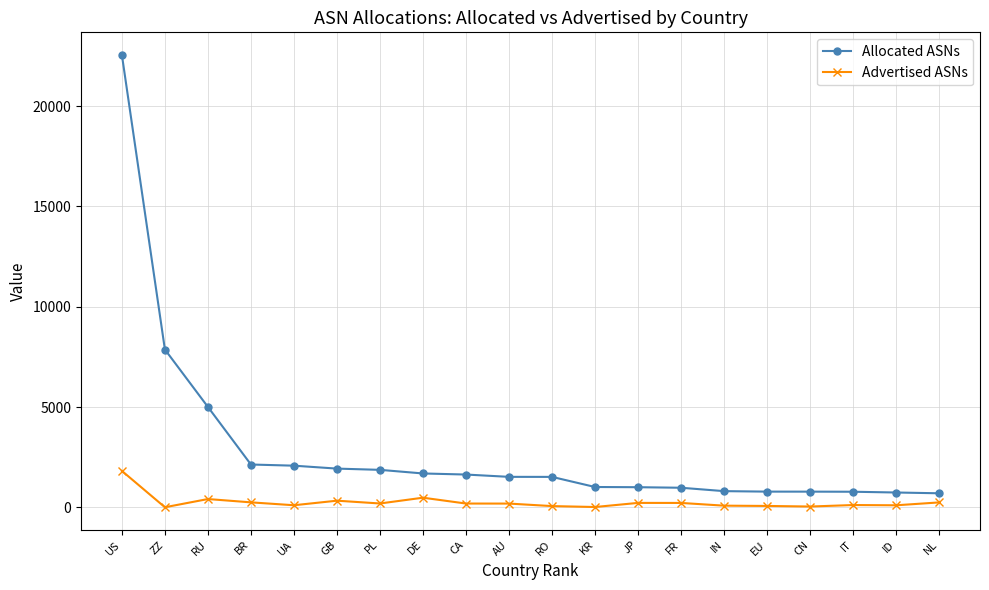

Is it true that Advertised ASNs equals 249 at NL?

True